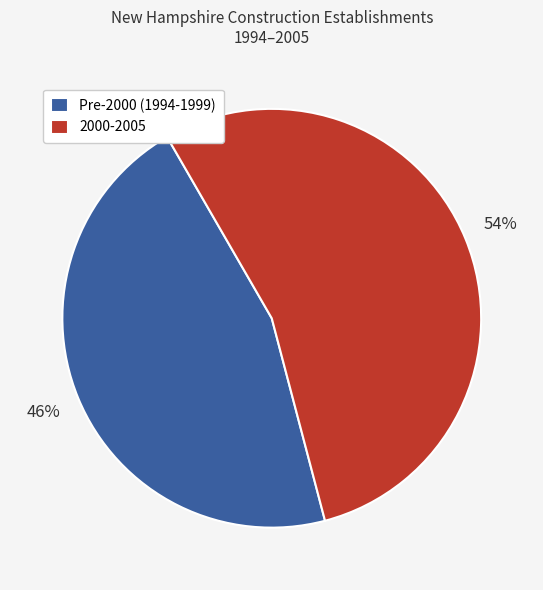

What is the largest slice in the pie chart?

2000-2005